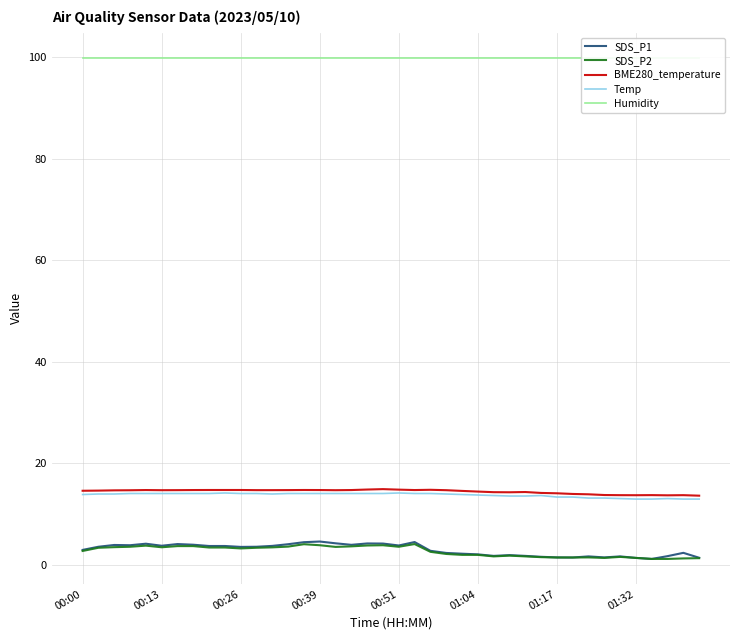

Is it true that BME280_temperature equals 23.8 at 00:51?

False